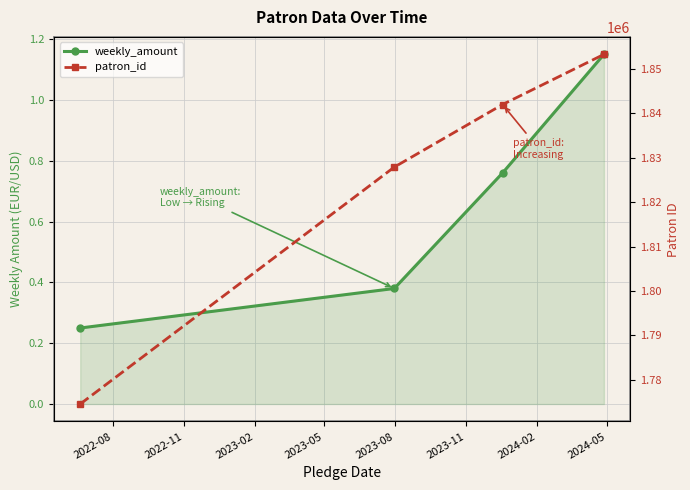

What is the minimum value for weekly_amount?

0.2